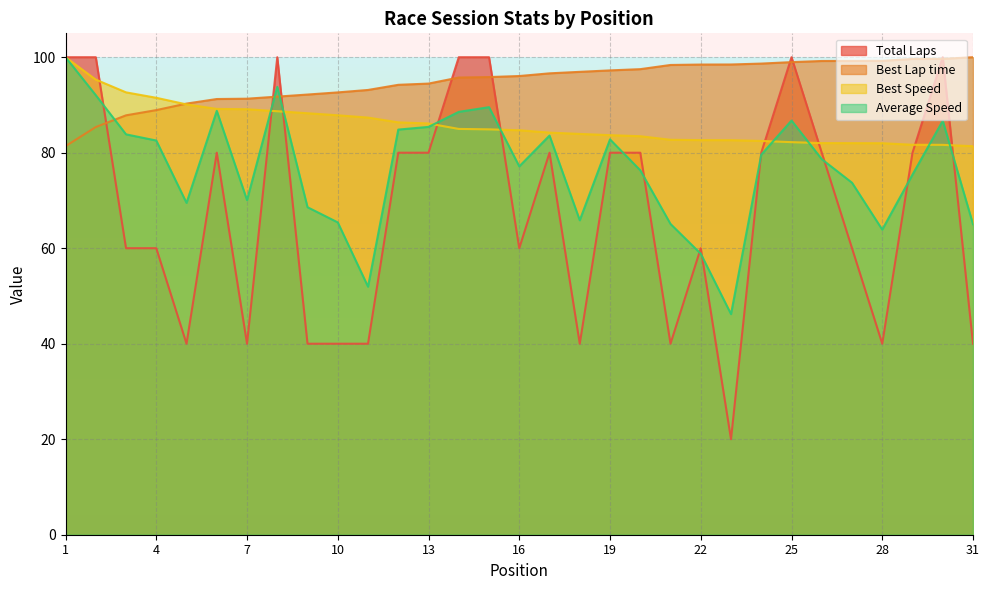

Reading left to right, list all the values displayed in this chart.

Total Laps: 100.0	100.0	60.0	60.0	40.0	80.0	40.0	100.0	40.0	40.0	40.0	80.0	80.0	100.0	100.0	60.0	80.0	40.0	80.0	80.0	40.0	60.0	20.0	80.0	100.0	80.0	60.0	40.0	80.0	100.0	40.0
Best Lap time: 81.4	85.4	87.8	88.9	90.3	91.2	91.3	91.7	92.2	92.6	93.1	94.2	94.5	95.7	95.8	96.1	96.6	96.9	97.2	97.5	98.4	98.5	98.5	98.7	99.0	99.2	99.2	99.2	99.6	99.7	100.0
Best Speed: 100.0	95.3	92.6	91.5	90.1	89.2	89.1	88.7	88.3	87.8	87.4	86.4	86.1	85.0	84.9	84.7	84.2	83.9	83.7	83.5	82.7	82.6	82.6	82.5	82.2	82.0	82.0	82.0	81.7	81.6	81.4
Average Speed: 100.0	92.0	83.8	82.6	69.5	88.8	70.1	93.8	68.6	65.4	51.9	84.8	85.4	88.6	89.5	77.1	83.6	65.8	82.8	76.3	65.1	58.8	46.2	79.6	86.7	78.6	73.7	63.9	75.4	86.7	65.0